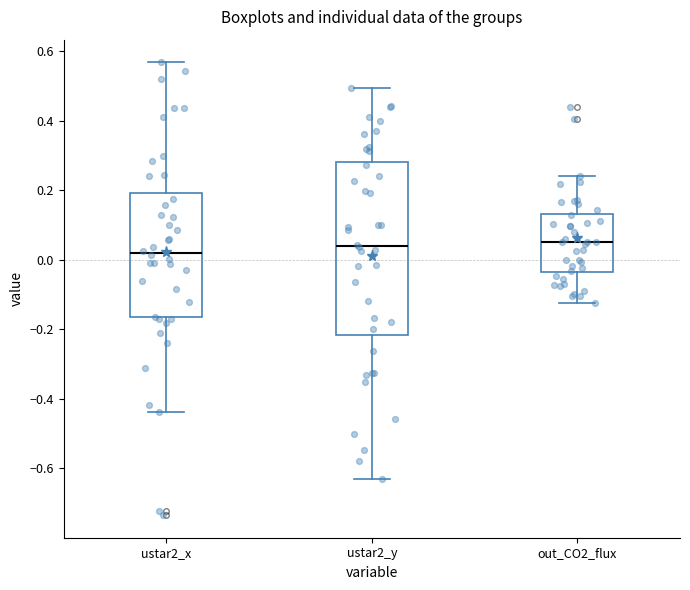

Where does the median line of the box for ustar2_x sit on the y-axis? The values are not printed on the chart, so give them approximately, as read against the axis.

0.02